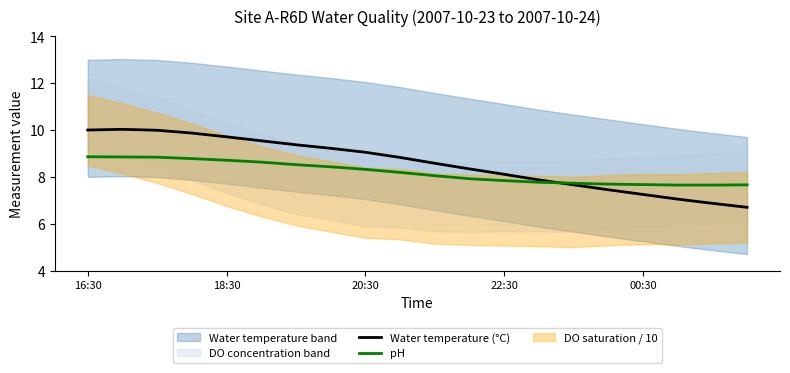

At how many categories does at least one series exceed 9?

9